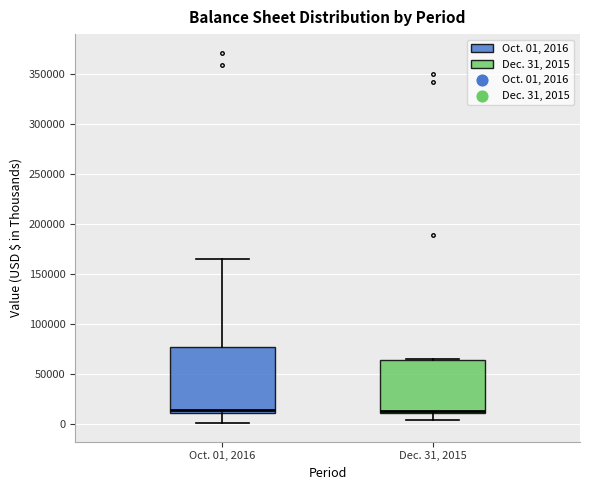

Which box is the tallest, from its lower edge to its upper edge?

Oct. 01, 2016